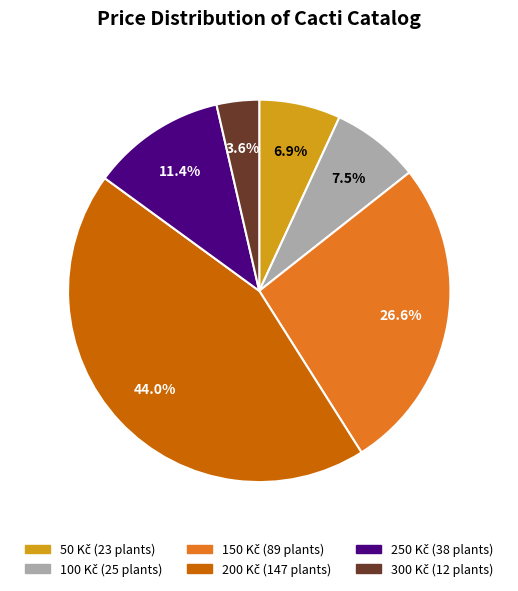

Does any single category account for the majority?

No